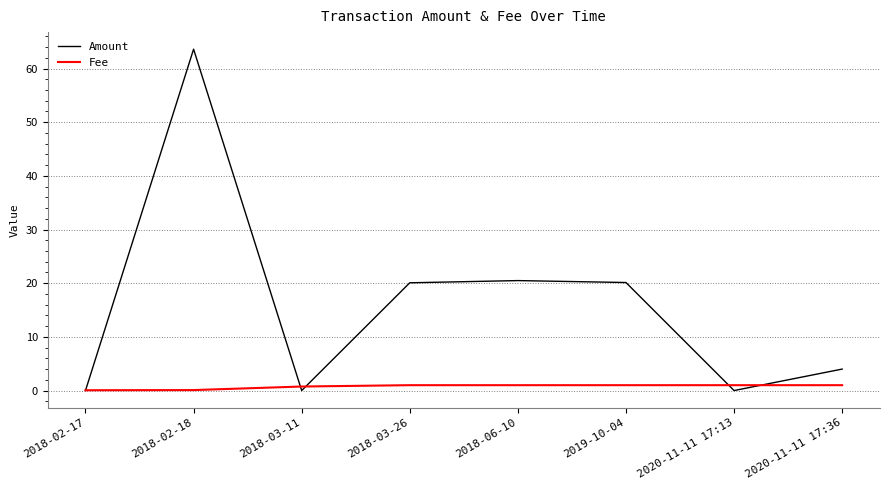

What is the maximum value shown in the chart?

63.6